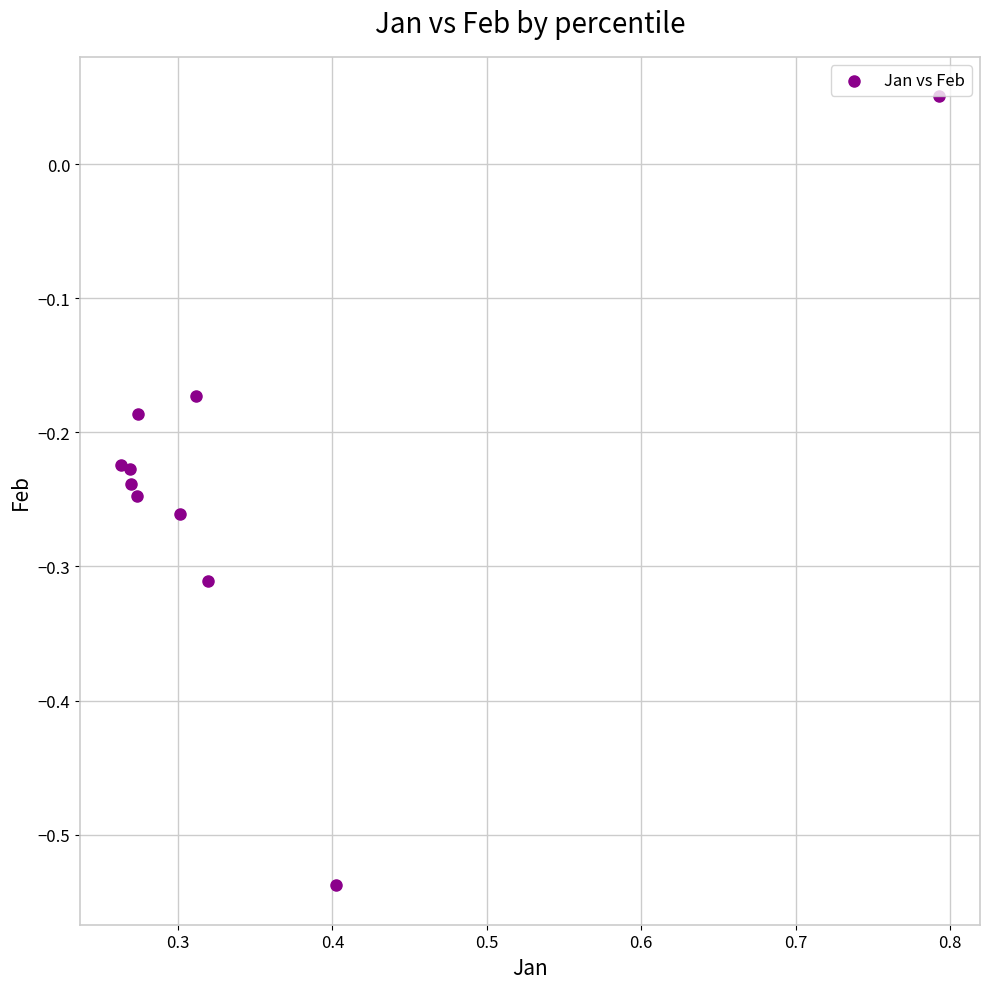

What is the range of Y values (max minus min)?

0.6